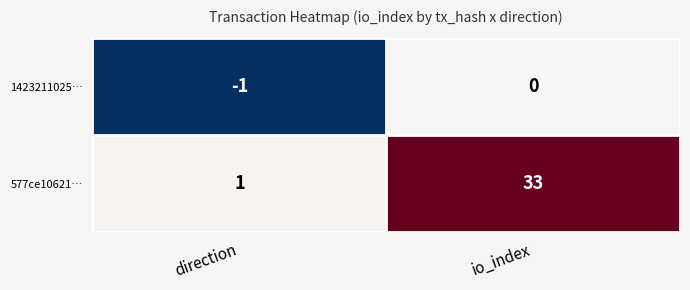

The value of 577ce10621… at direction is 0. True or false?

False